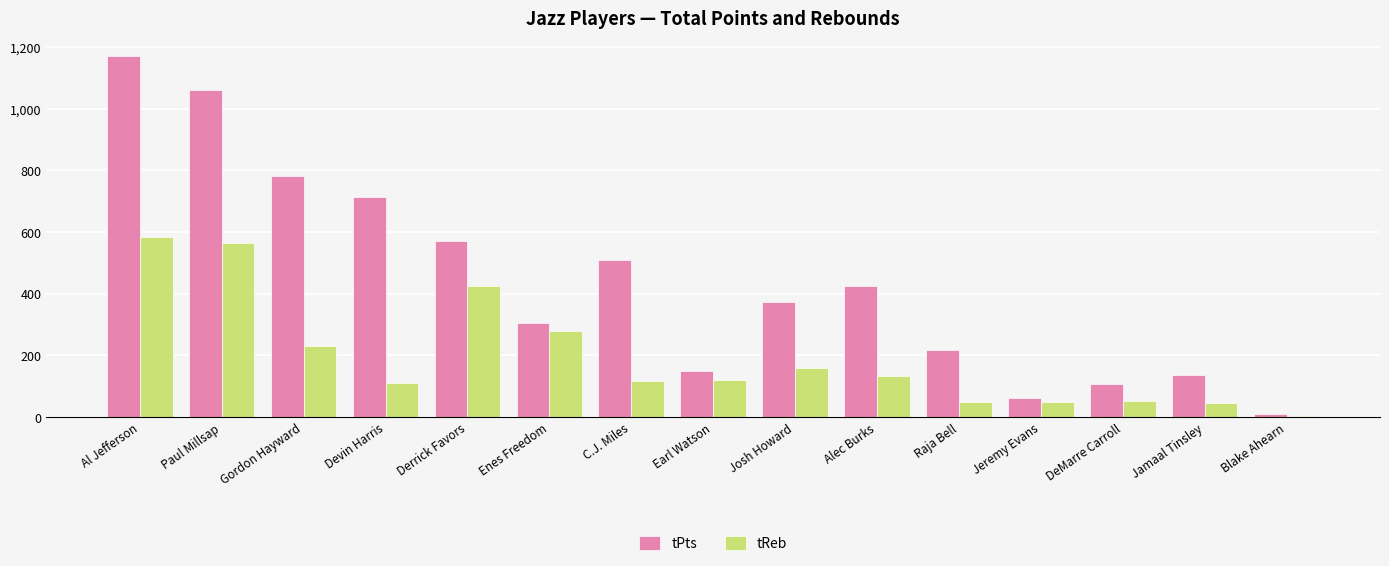

Which series has the widest spread of values?

tPts